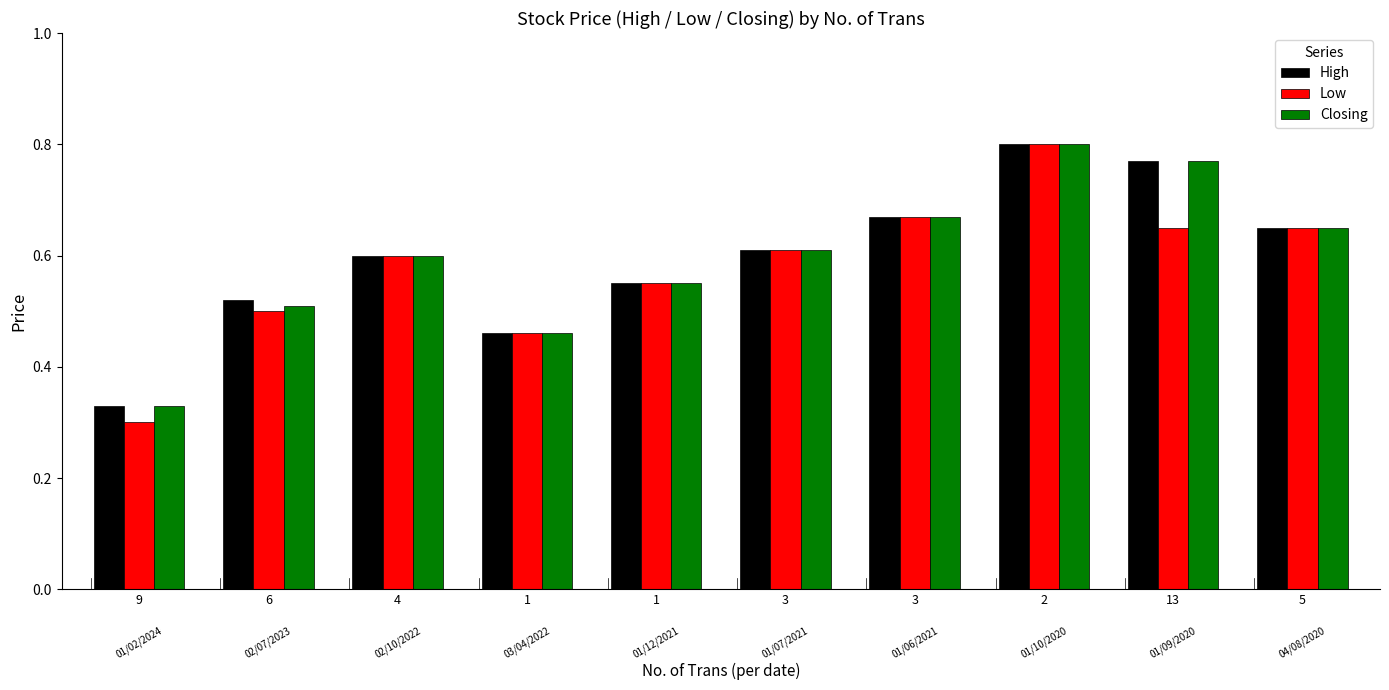

Reading right to left, transcribe all the data shown in this chart.

High: 0.7	0.8	0.8	0.7	0.6	0.6	0.5	0.6	0.5	0.3
Low: 0.7	0.7	0.8	0.7	0.6	0.6	0.5	0.6	0.5	0.3
Closing: 0.7	0.8	0.8	0.7	0.6	0.6	0.5	0.6	0.5	0.3